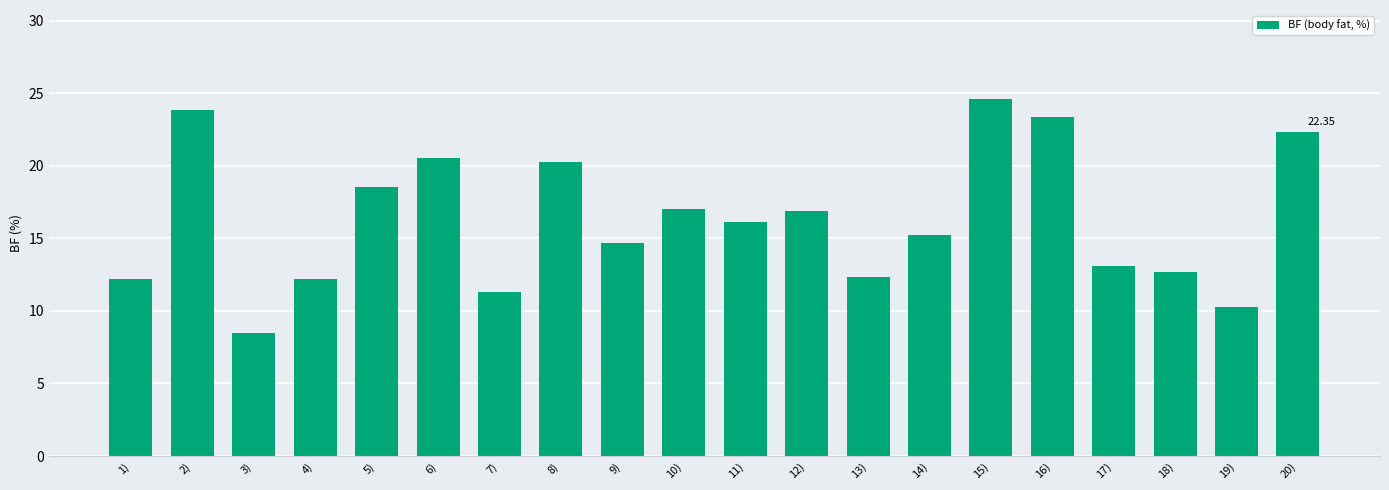

Where does the data first go above 16?

2)